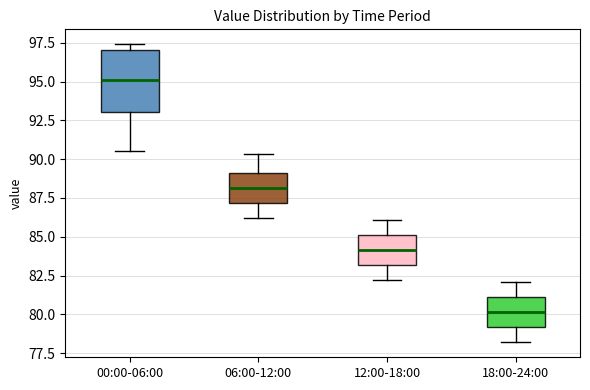

Which box is the tallest, from its lower edge to its upper edge?

00:00-06:00